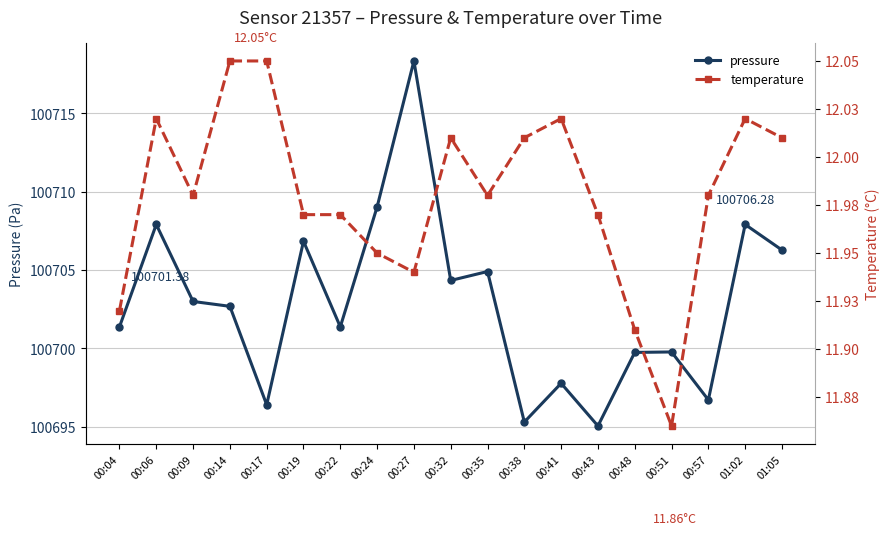

Which series changed the most between 00:06 and 00:38?

pressure